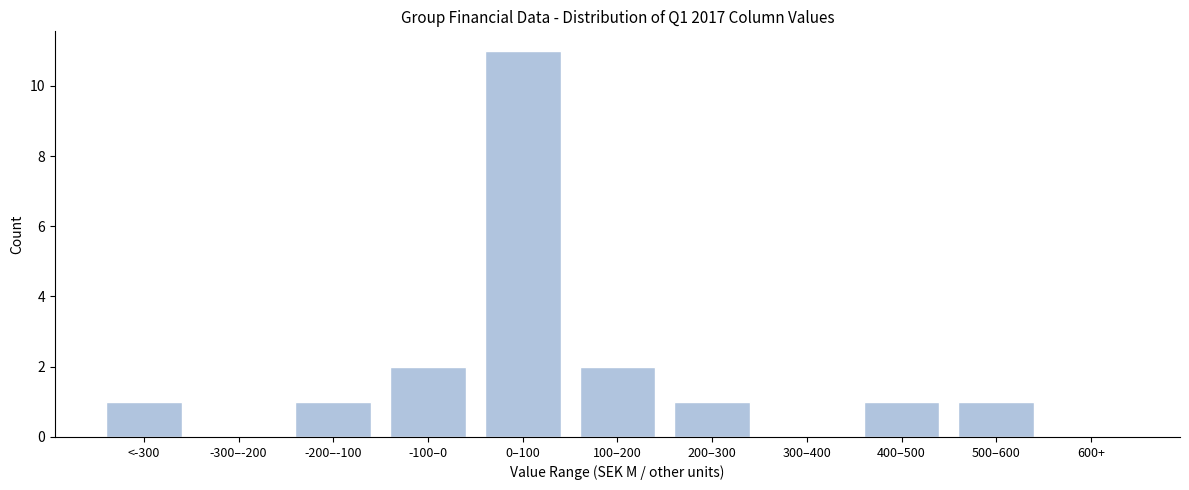

Reading right to left, transcribe all the data shown in this chart.

600+=0	500–600=1	400–500=1	300–400=0	200–300=1	100–200=2	0–100=11	-100–0=2	-200–-100=1	-300–-200=0	<-300=1